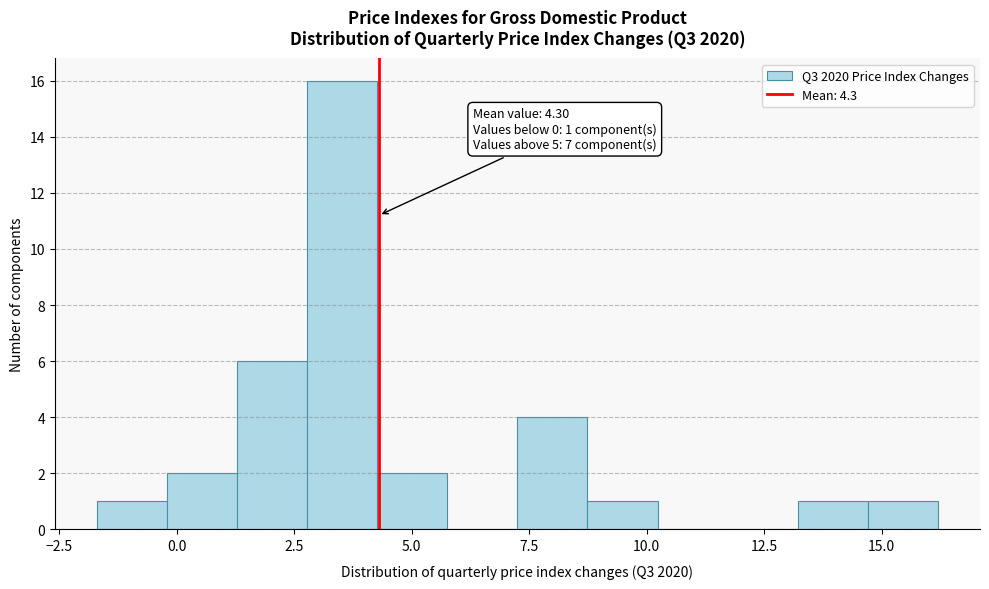

Around what value on the x-axis is the tallest bar? Give the approximate position of its centre, as read against the axis.

3.5